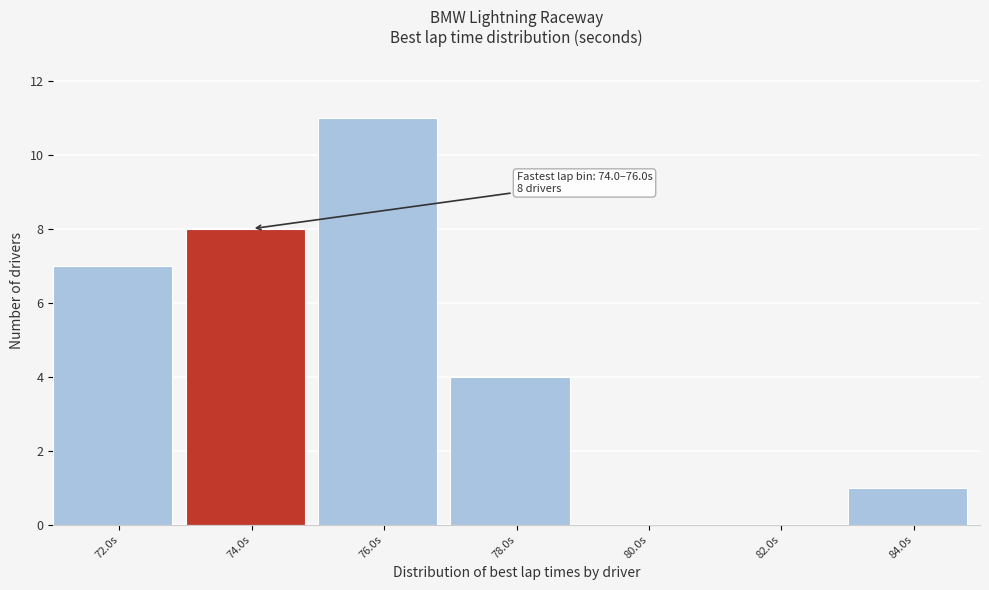

Reading left to right, what are all the values shown in this chart?

72.0s=7	74.0s=8	76.0s=11	78.0s=4	80.0s=0	82.0s=0	84.0s=1